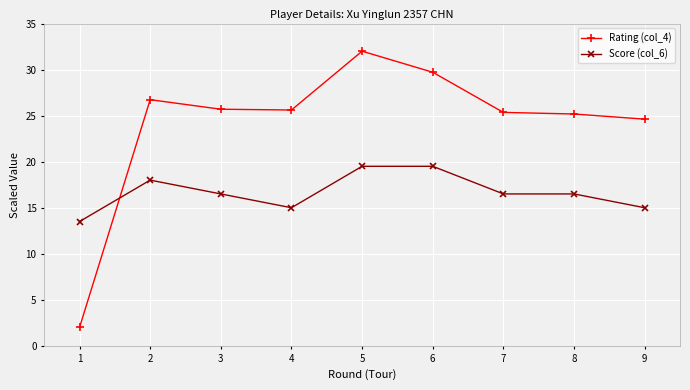

The Rating (col_4) series shows 41.8 at 2. True or false?

False